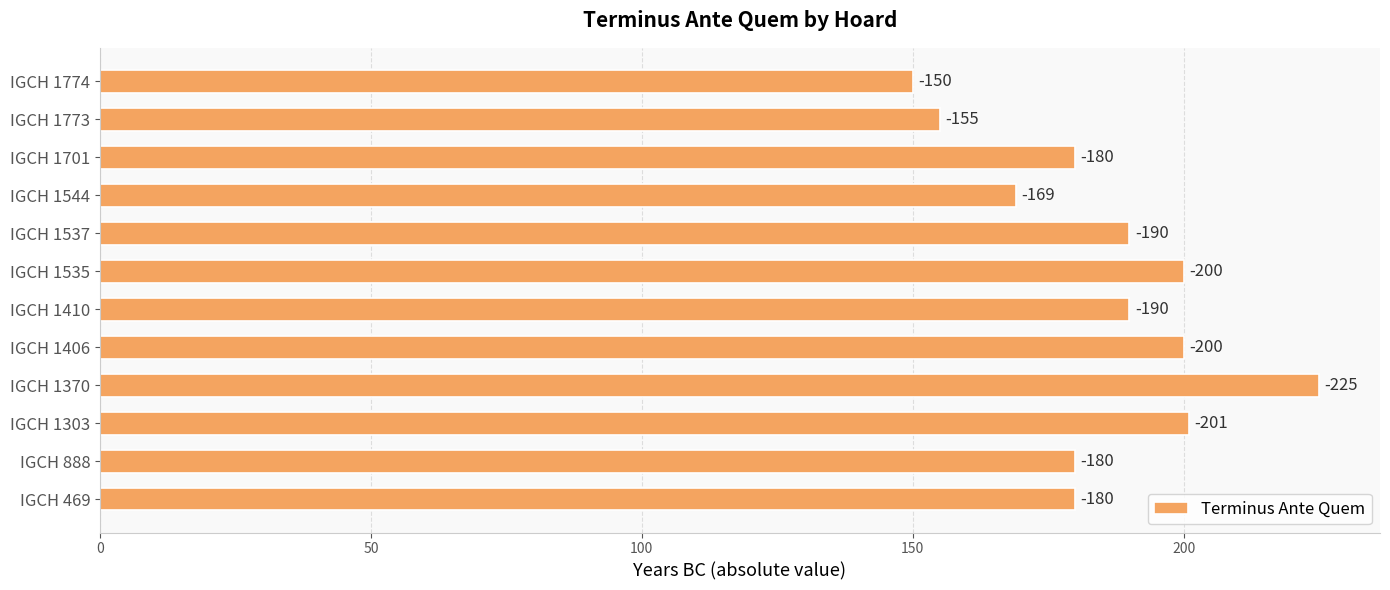

How many bars are there in total?

12